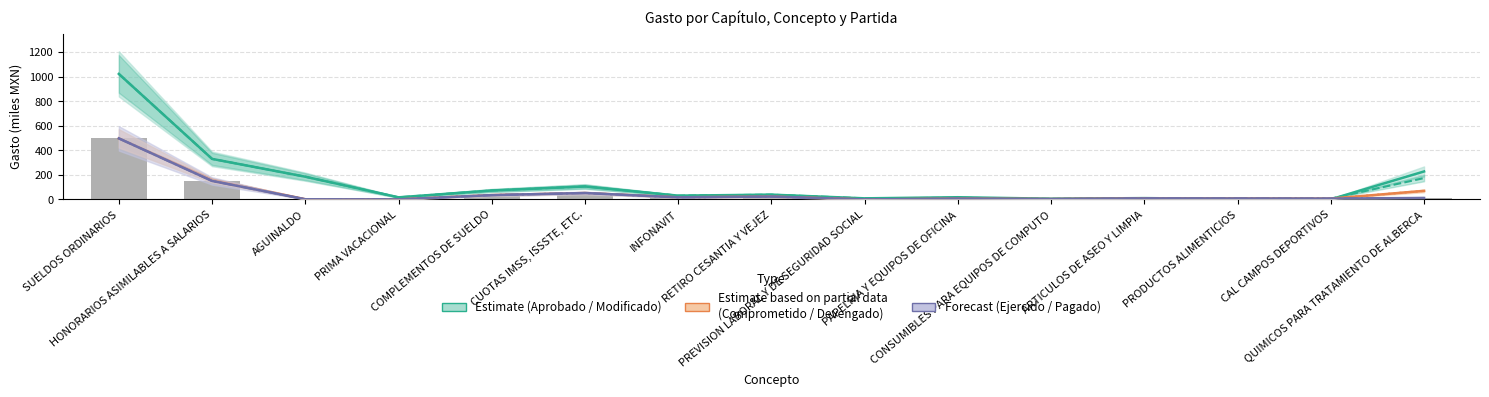

Rank the categories by Gasto ejercido value from highest to lowest.

SUELDOS ORDINARIOS, HONORARIOS ASIMILABLES A SALARIOS, CUOTAS IMSS, ISSSTE, ETC., COMPLEMENTOS DE SUELDO, RETIRO CESANTIA Y VEJEZ, INFONAVIT, QUIMICOS PARA TRATAMIENTO DE ALBERCA, ARTICULOS DE ASEO Y LIMPIA, PRODUCTOS ALIMENTICIOS, CAL CAMPOS DEPORTIVOS, PAPELRIA Y EQUIPOS DE OFICINA, CONSUMIBLES PARA EQUIPOS DE COMPUTO, AGUINALDO, PRIMA VACACIONAL, PREVISION LABORAL Y DE SEGURIDAD SOCIAL